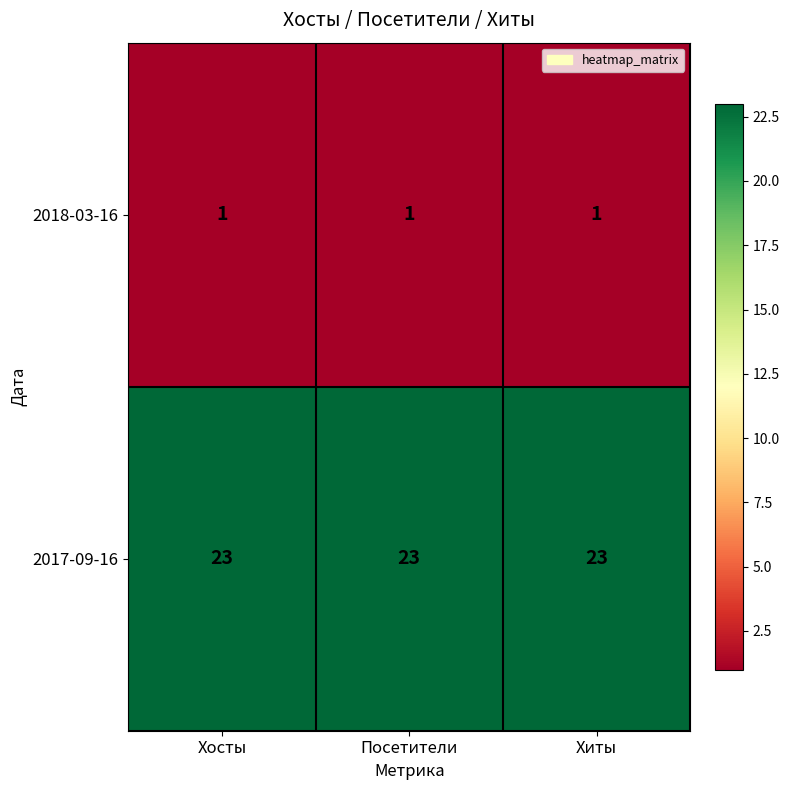

What is the approximate value of 2017-09-16 at Хиты?

23